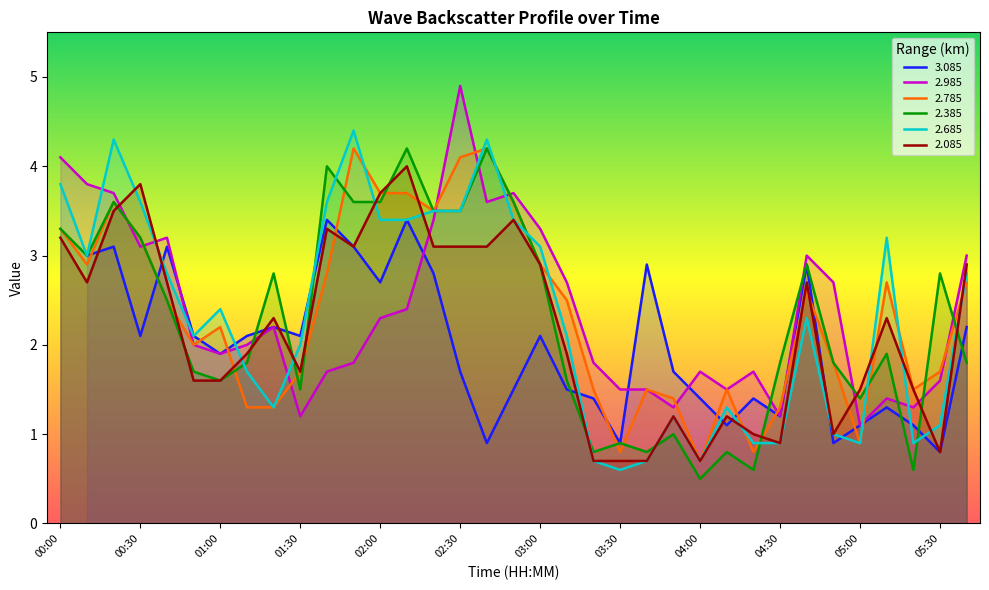

What is the sum of all 2.785 values?

82.6